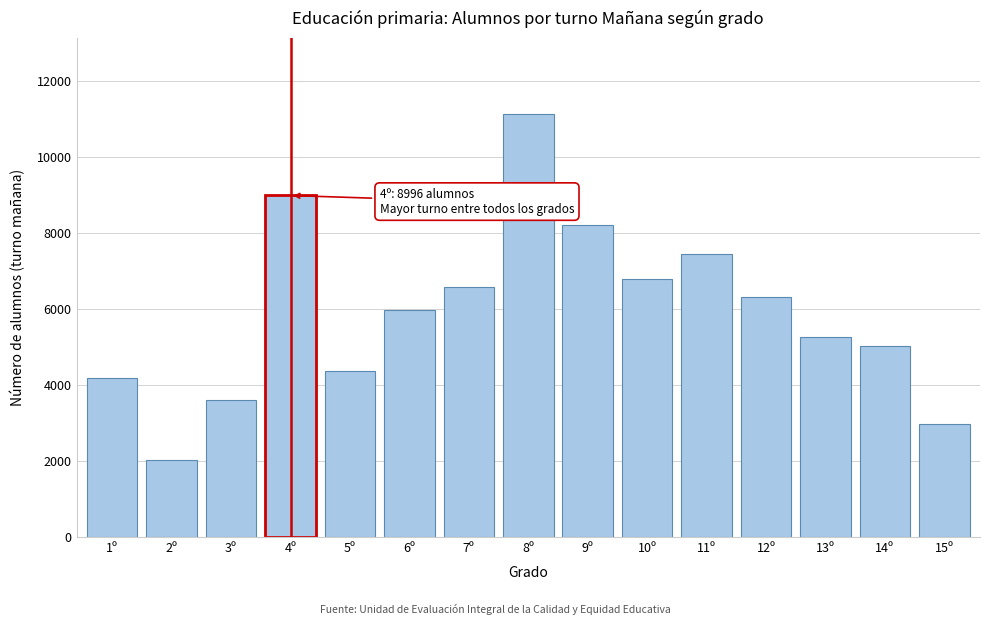

Reading left to right, list all the values displayed in this chart.

1º=4202.0	2º=2039.0	3º=3621.0	4º=8996.0	5º=4366.0	6º=5980.0	7º=6573.0	8º=11135.0	9º=8222.0	10º=6786.0	11º=7457.0	12º=6334.0	13º=5281.0	14º=5036.0	15º=2970.0